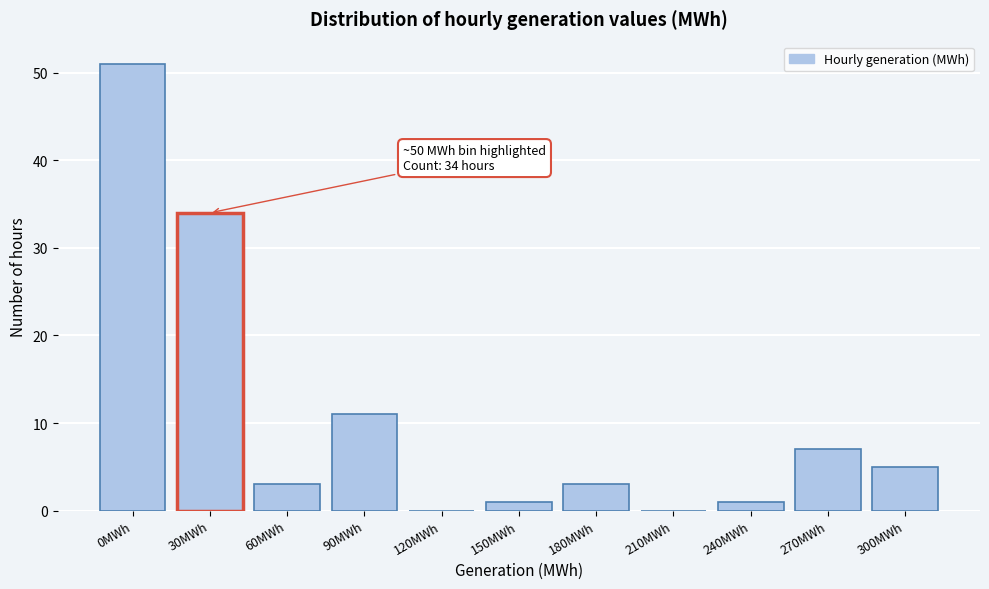

Reading right to left, transcribe all the data shown in this chart.

300MWh=5	270MWh=7	240MWh=1	210MWh=0	180MWh=3	150MWh=1	120MWh=0	90MWh=11	60MWh=3	30MWh=34	0MWh=51